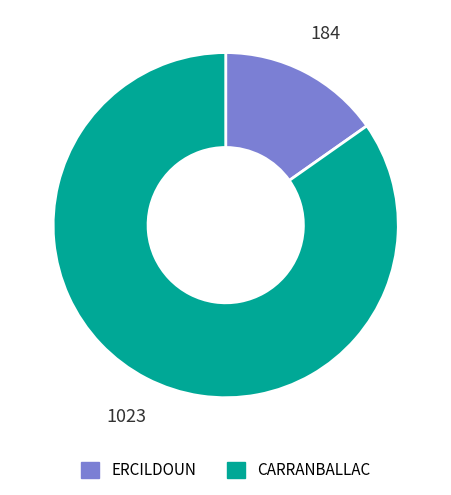

Rank the categories by value from highest to lowest.

CARRANBALLAC, ERCILDOUN